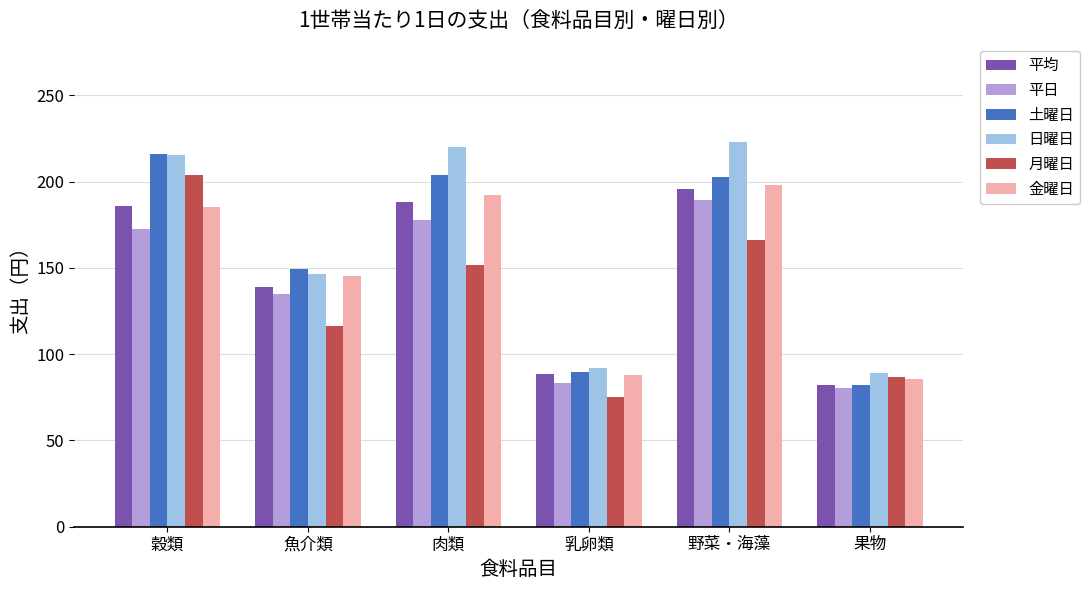

What is the label of the 3rd bar from the right?

乳卵類